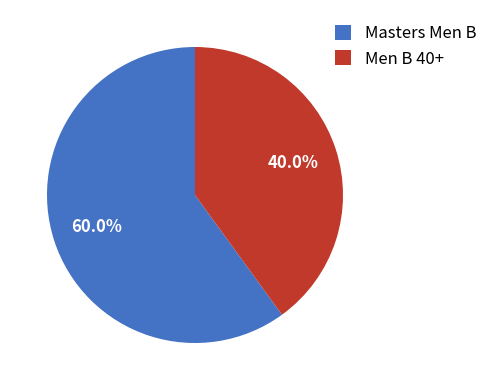

What percentage do Men B 40+ and Masters Men B together represent?

100.0%